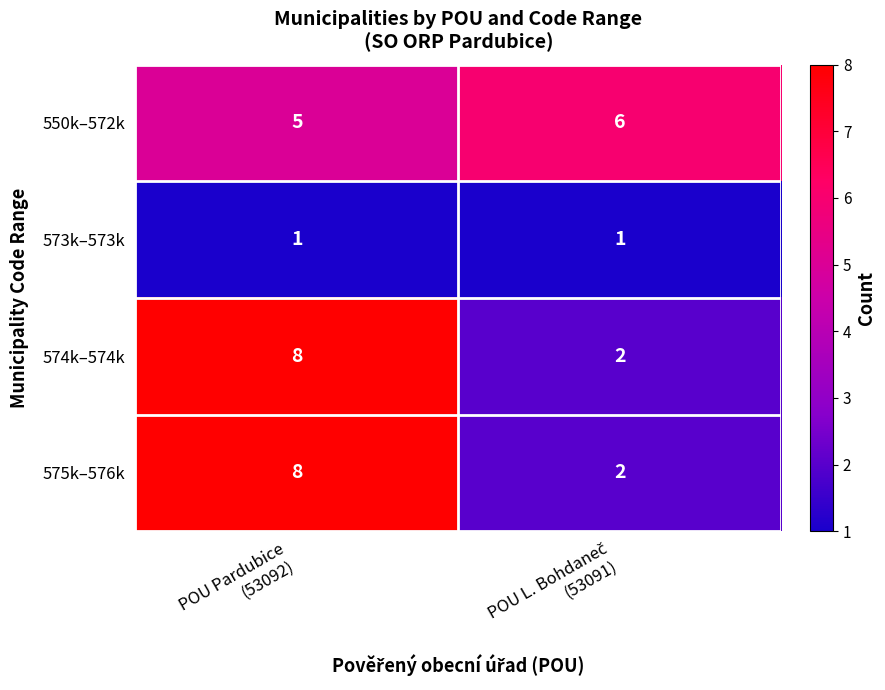

At how many categories does at least one series exceed 1?

2